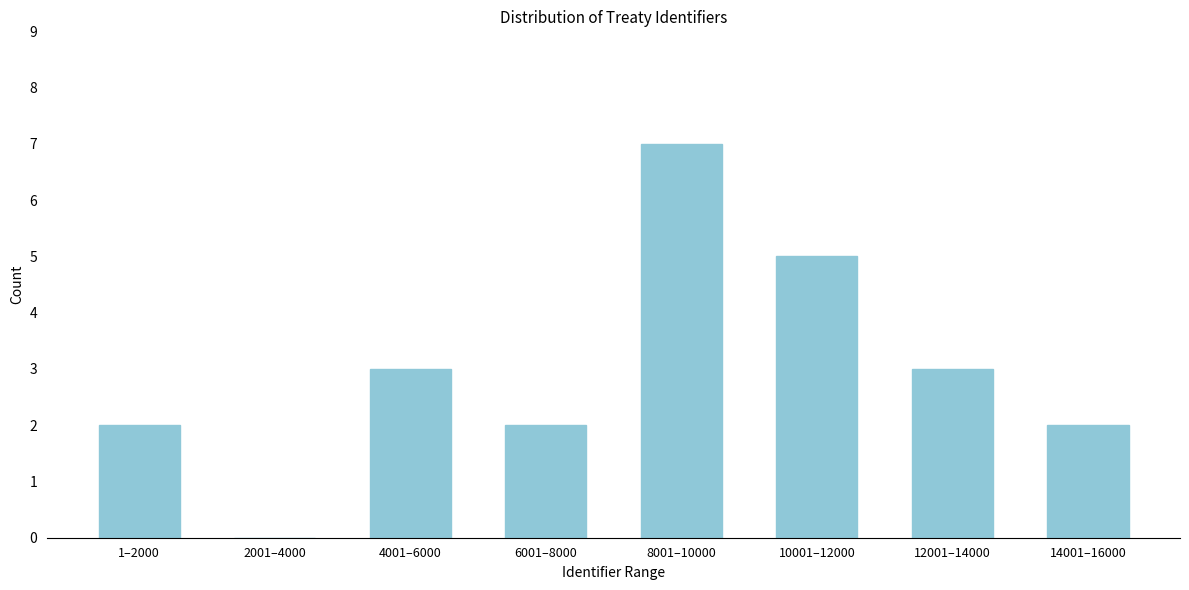

Reading left to right, list all the values displayed in this chart.

1–2000=2	2001–4000=0	4001–6000=3	6001–8000=2	8001–10000=7	10001–12000=5	12001–14000=3	14001–16000=2